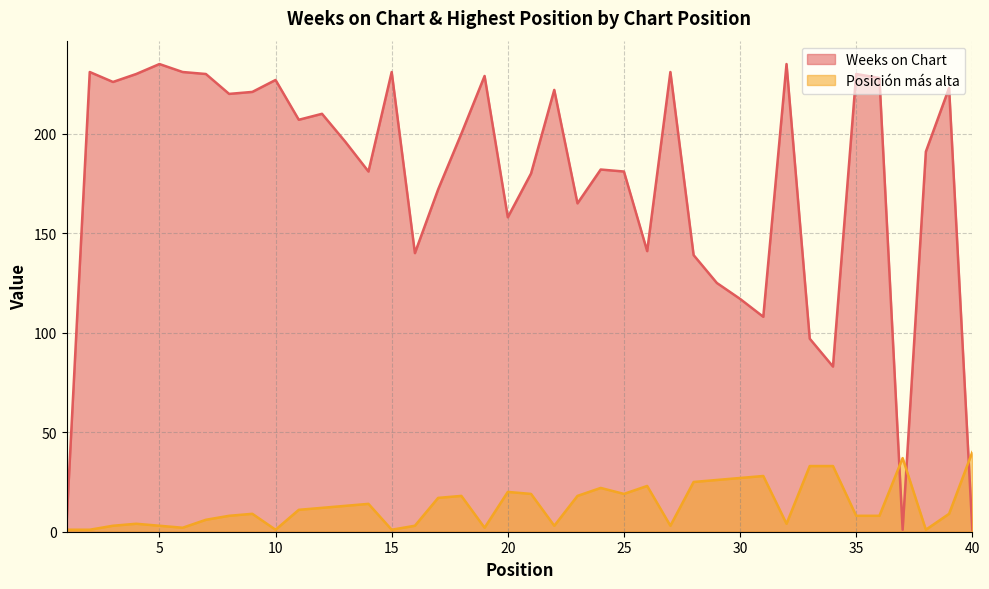

Rank the series by their average value, from lowest to highest.

Posición más alta, Weeks on Chart